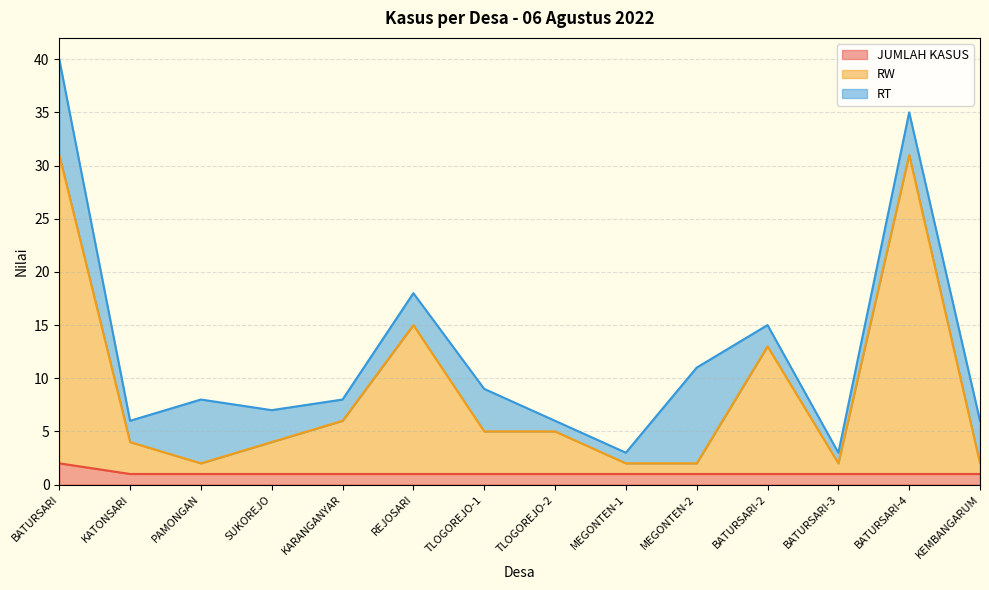

Where is the first local maximum for RW?

REJOSARI